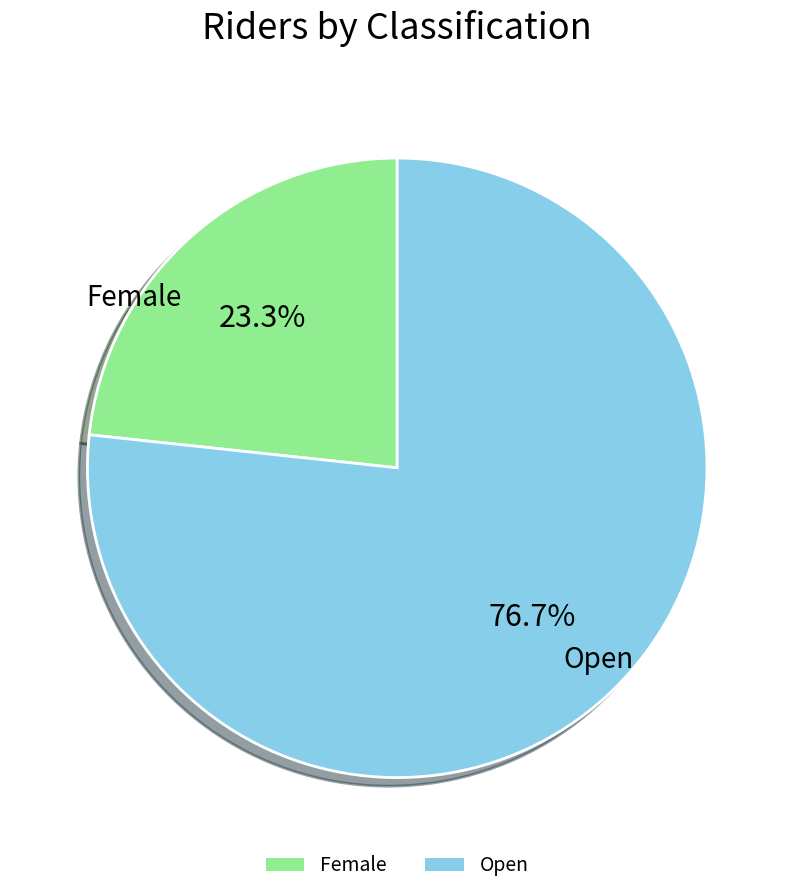

Combined, do Open and Female account for over 50%?

Yes